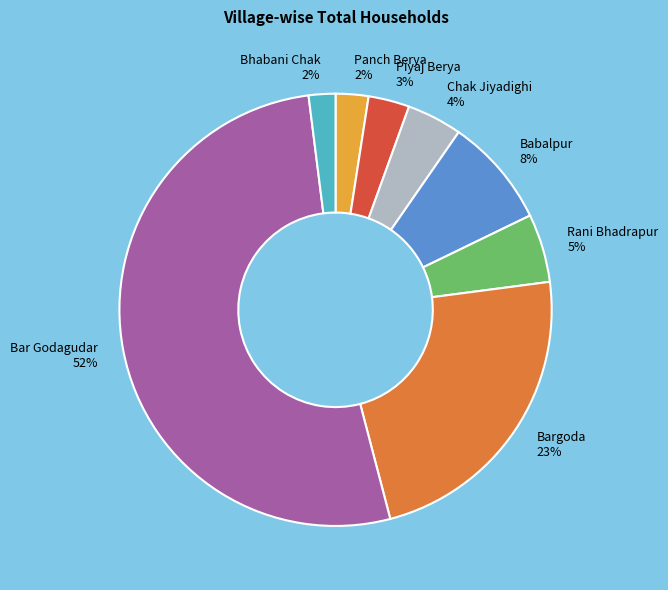

The Panch Berya slice represents 10% of the pie. True or false?

False